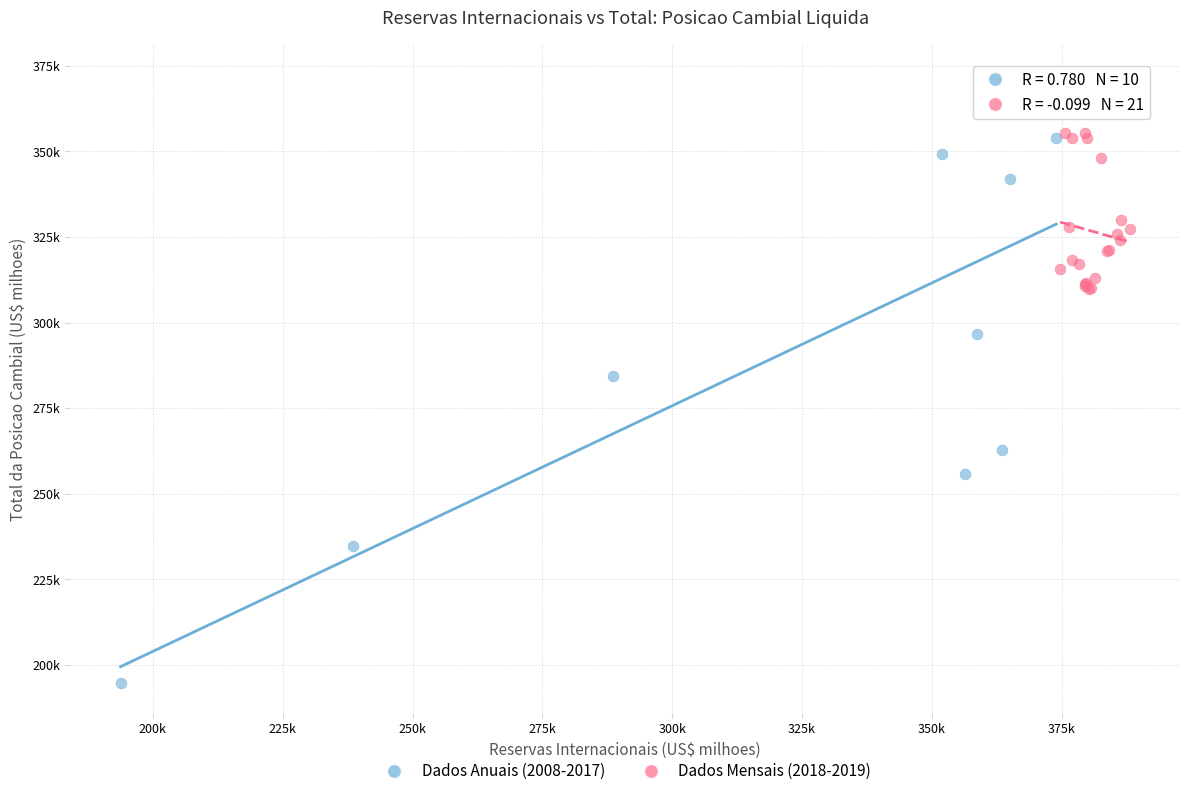

Which series has the largest Y range (max minus min)?

Dados Anuais (2008-2017)